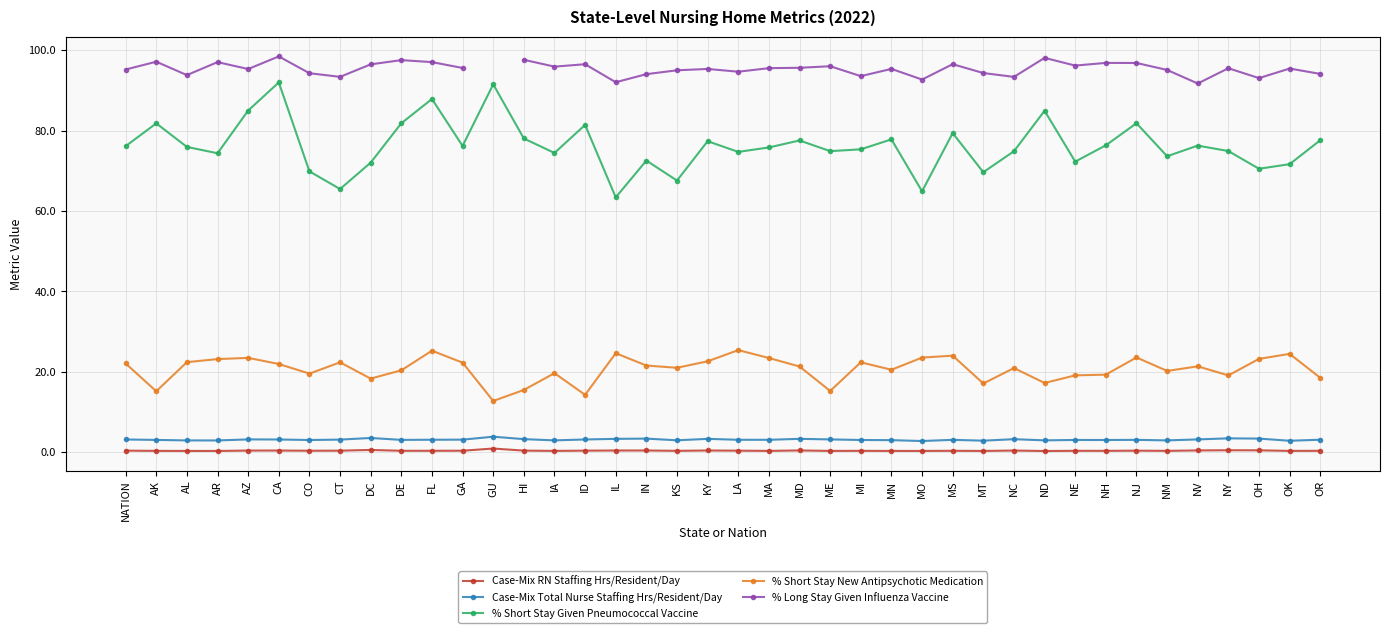

What is the difference between the maximum and minimum values in the Case-Mix Total Nurse Staffing Hrs/Resident/Day series?

1.1